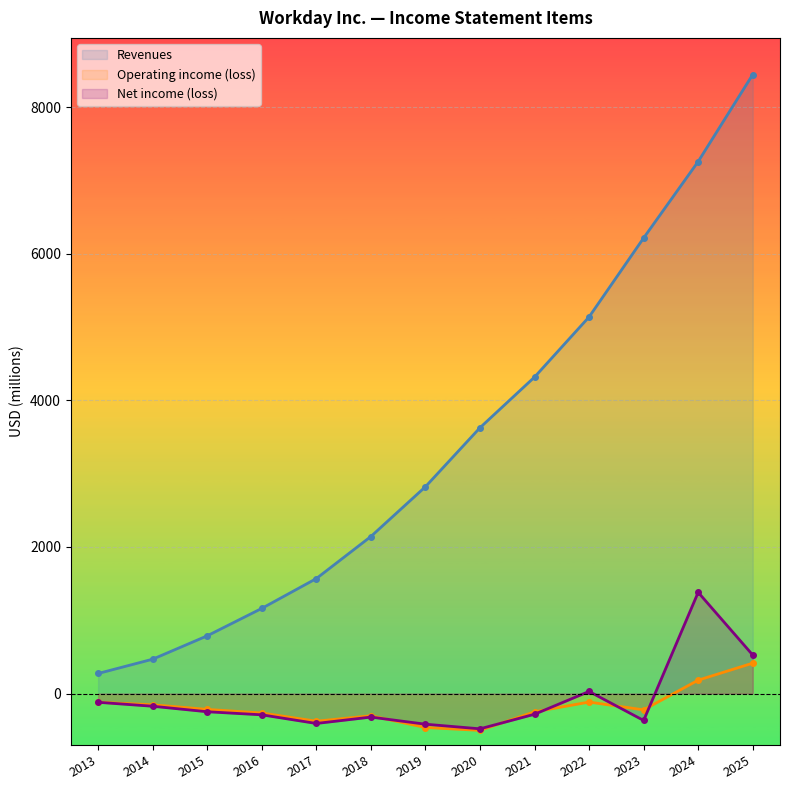

At which label is Revenues closest to 4360?

2021